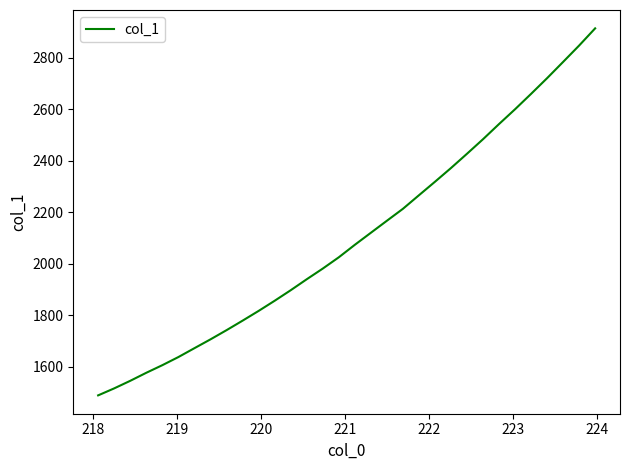

Reading right to left, what are all the values shown in this chart?

2913.7	2847.0	2783.4	2720.4	2659.4	2599.7	2542.3	2483.4	2426.9	2371.5	2318.1	2265.8	2213.1	2166.7	2120.0	2073.3	2024.9	1981.0	1939.6	1896.9	1856.1	1816.7	1778.8	1741.9	1706.2	1672.0	1637.6	1606.0	1576.5	1545.3	1515.9	1488.8